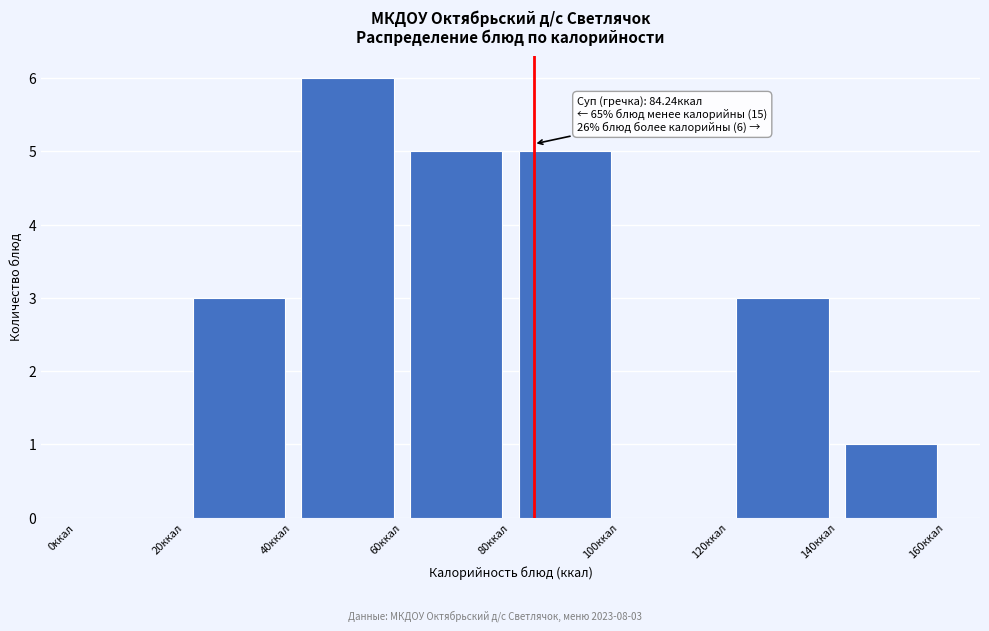

Which range on the x-axis has the tallest bar?

40 to 60